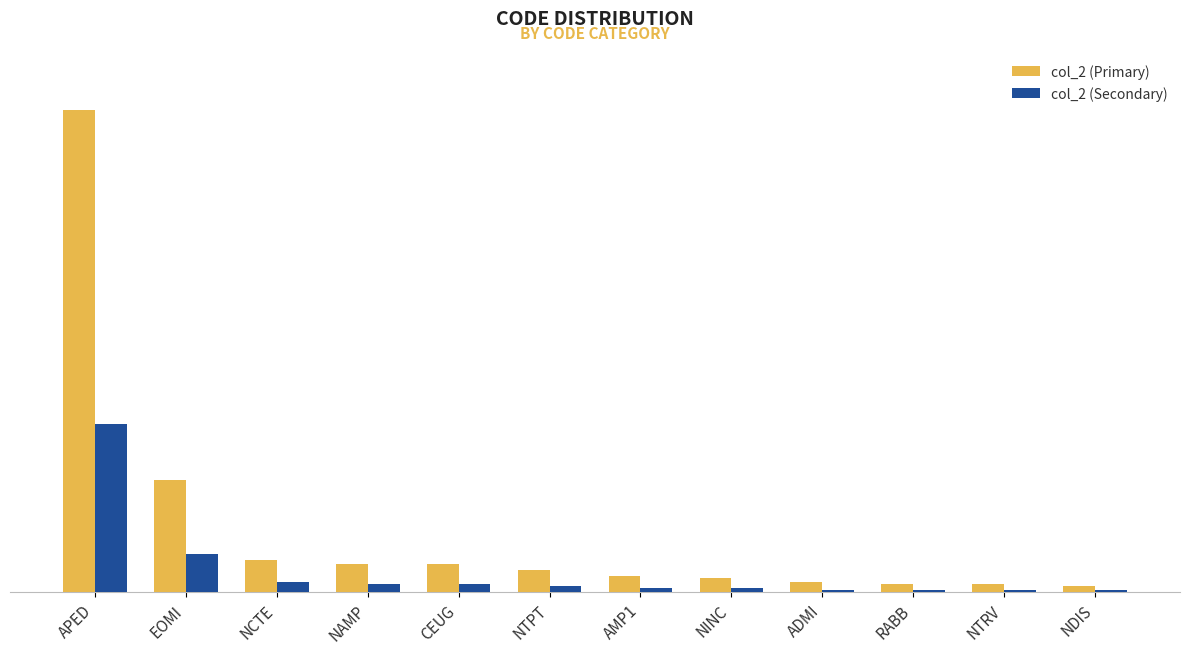

The value of col_2 (Secondary) at NINC is 3. True or false?

False